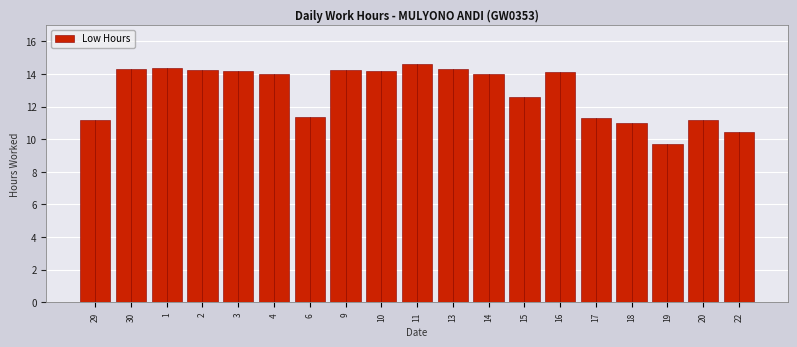

Between 9 and 19, which is larger?

9